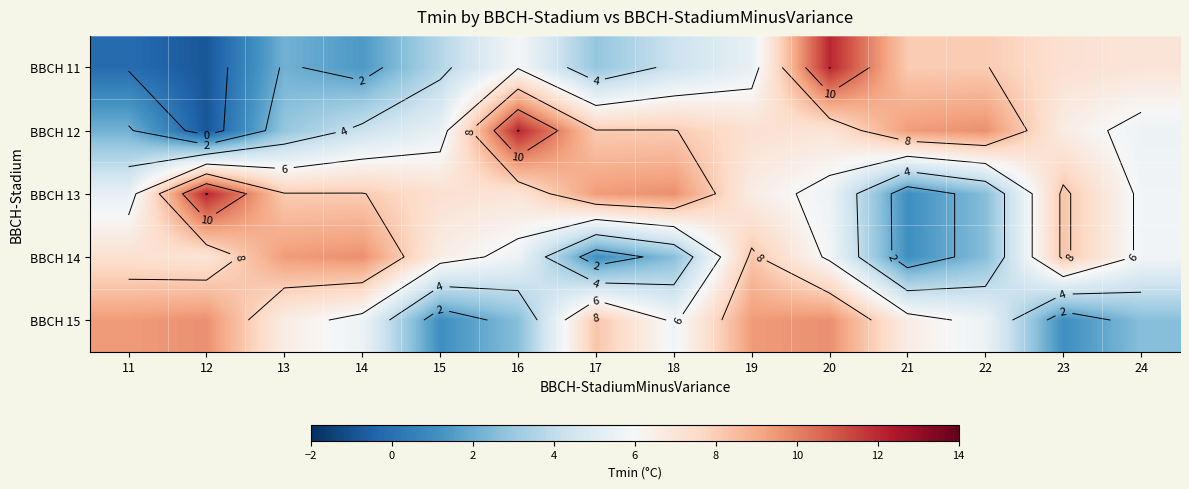

At which label is BBCH 13 closest to 6?

24